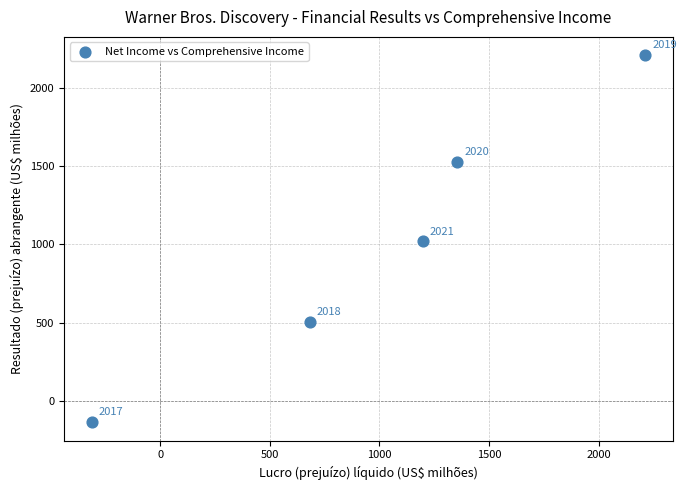

What is the average X value?

1027